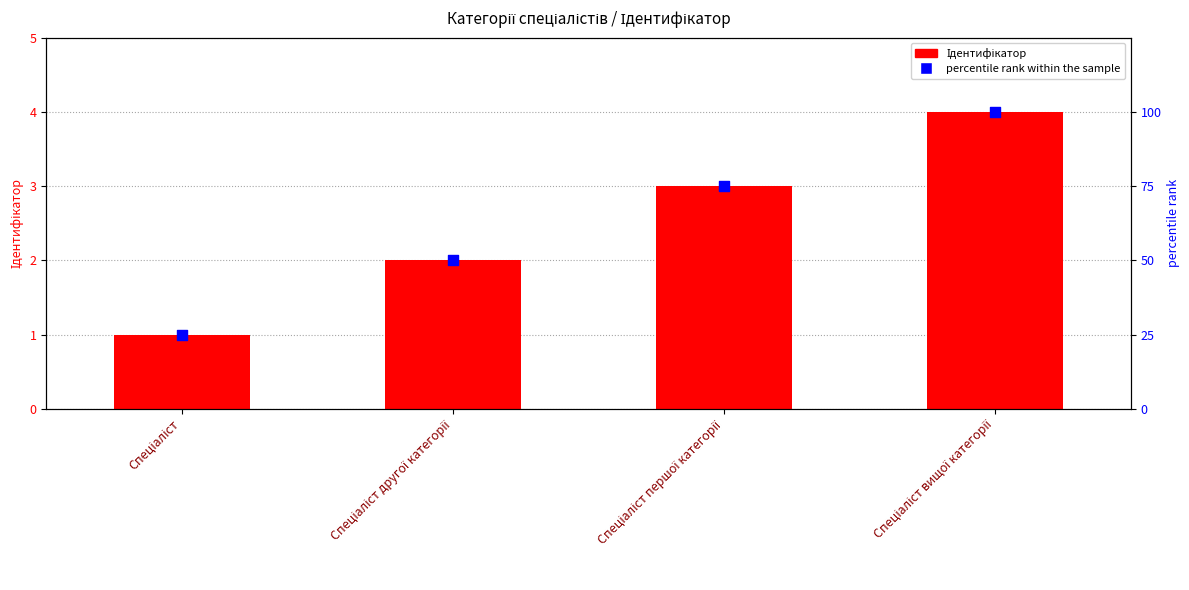

Is the value of percentile rank within the sample at Спеціаліст другої категорії greater than the value of Ідентифікатор at Спеціаліст першої категорії?

Yes